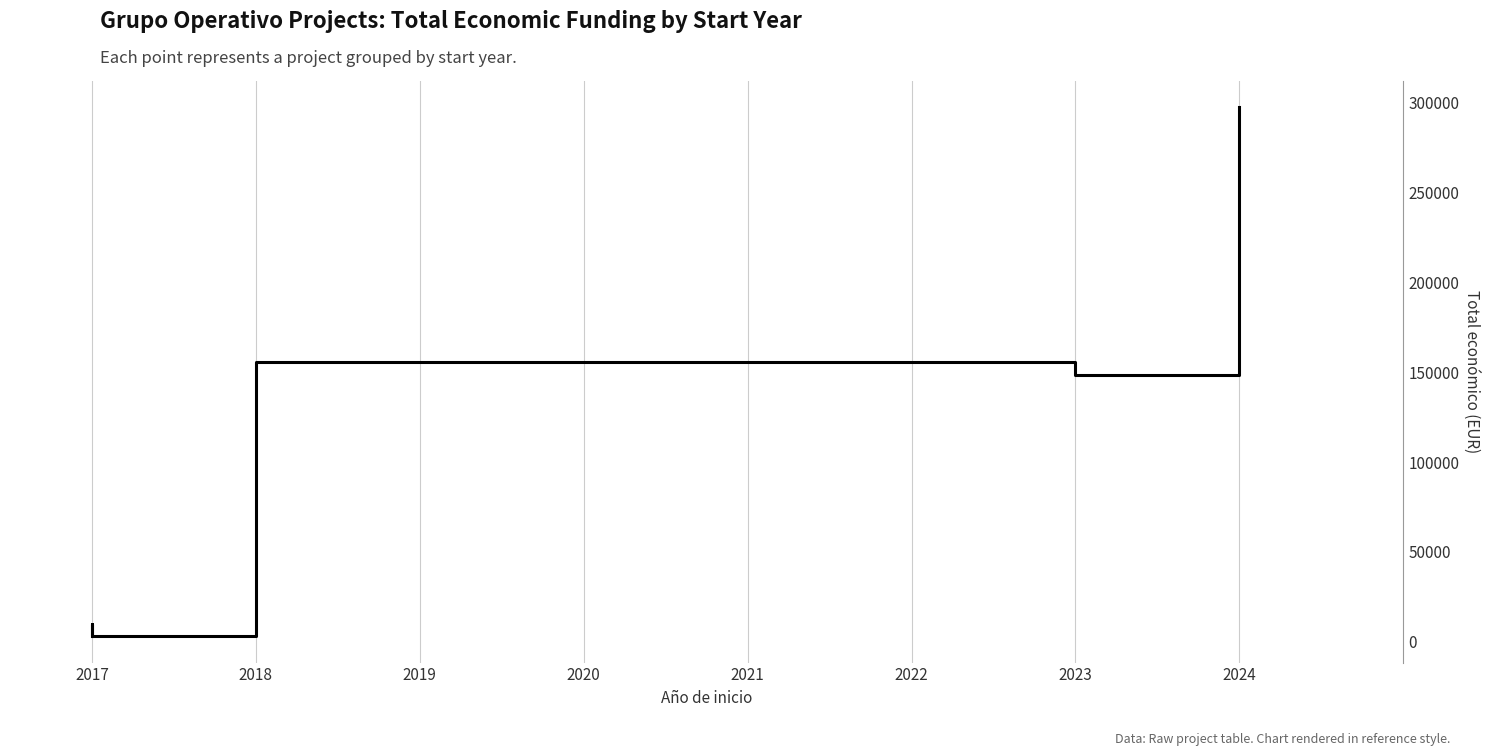

Reading left to right, transcribe all the data shown in this chart.

3000	10000	3000	155978	148534	297514